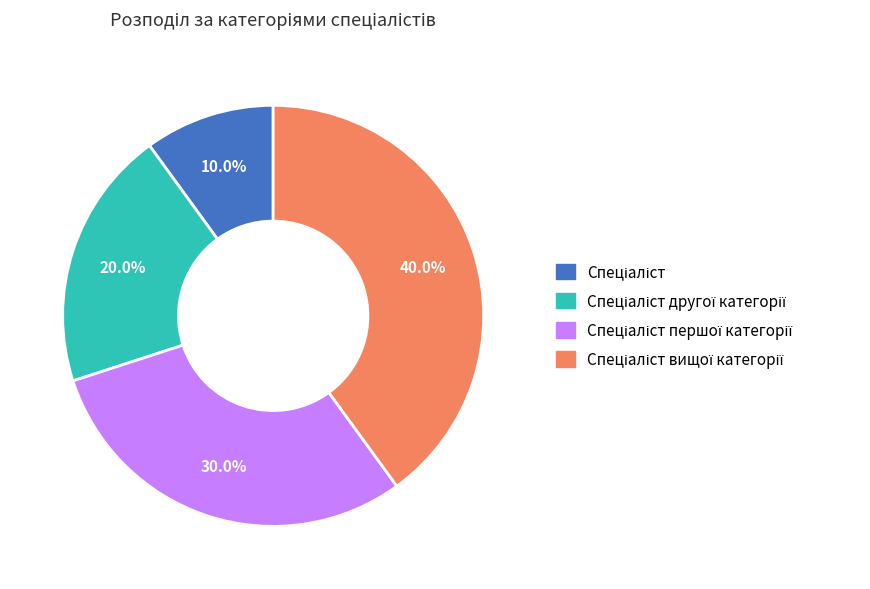

Is there a majority slice in this chart?

No